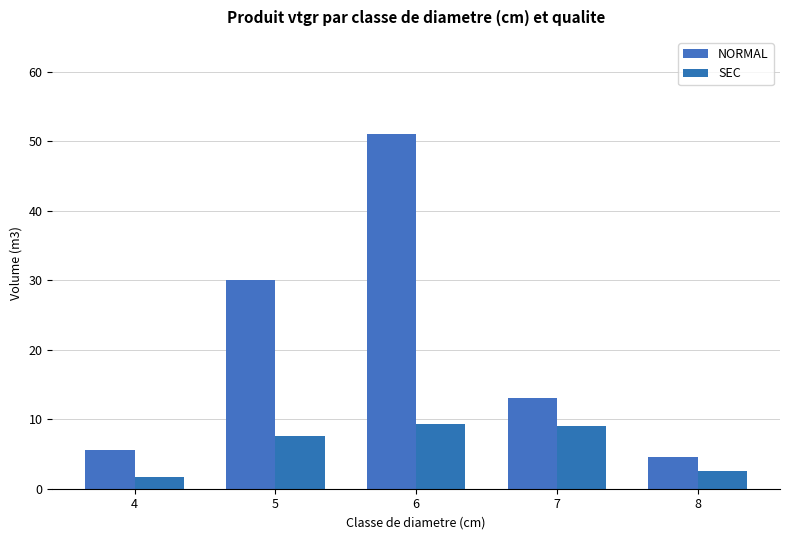

Where does the NORMAL series first go above 13?

5